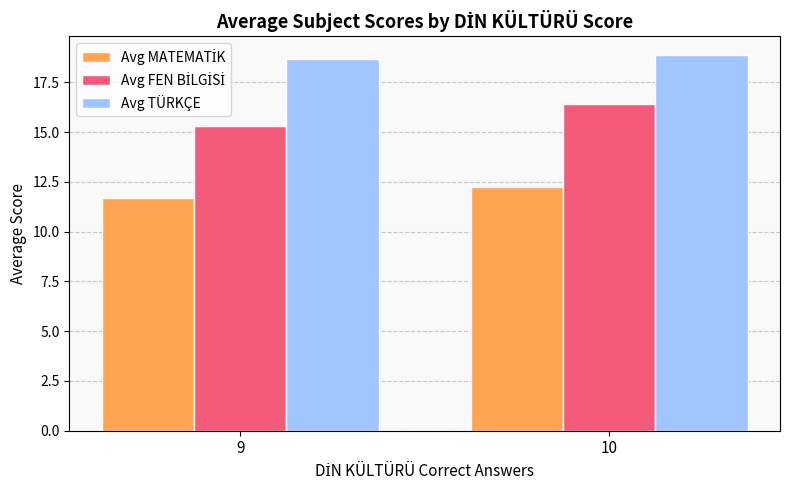

At which category is the sum across all series the highest?

10